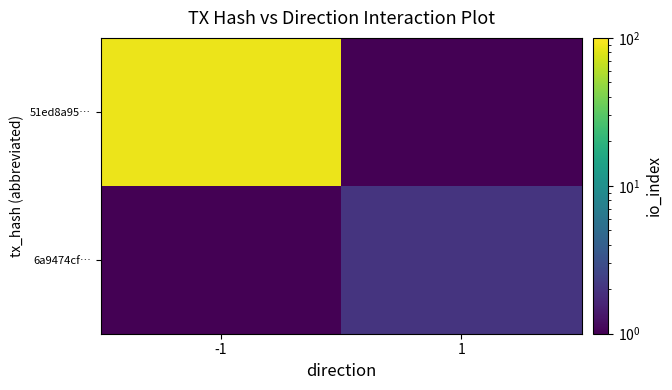

What is the spread (max minus min) of values at 1?

1.9